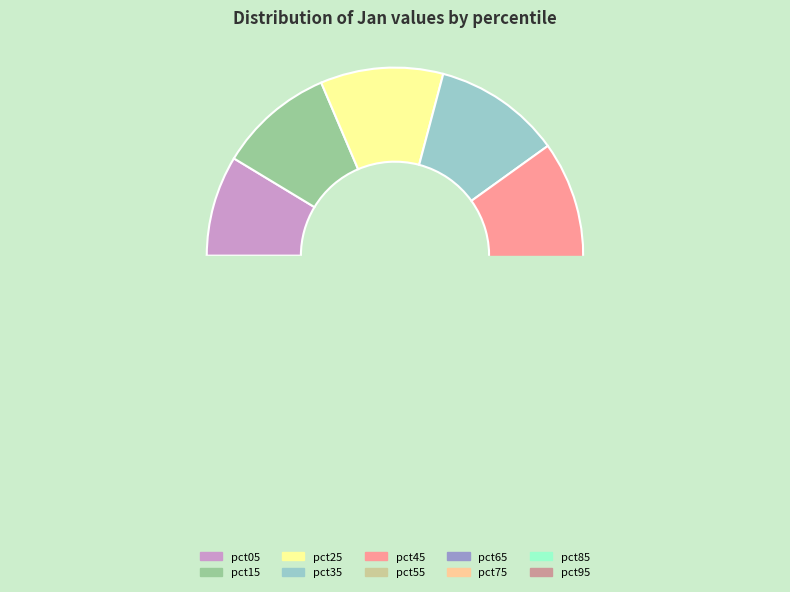

To the nearest percent, what portion does pct15 represent?

10%